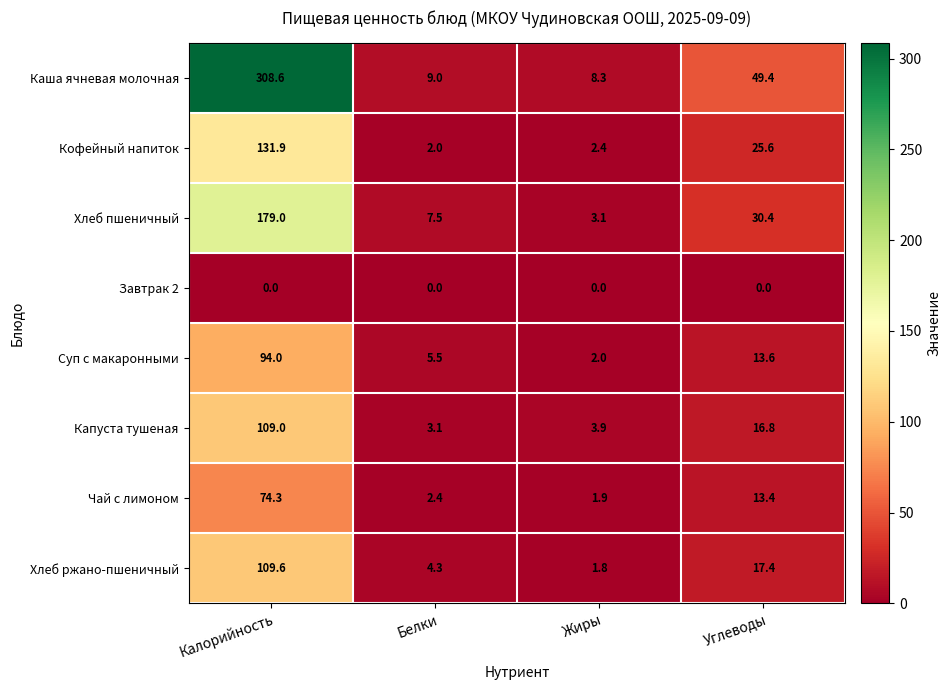

Which series has the largest total across all categories?

Каша ячневая молочная